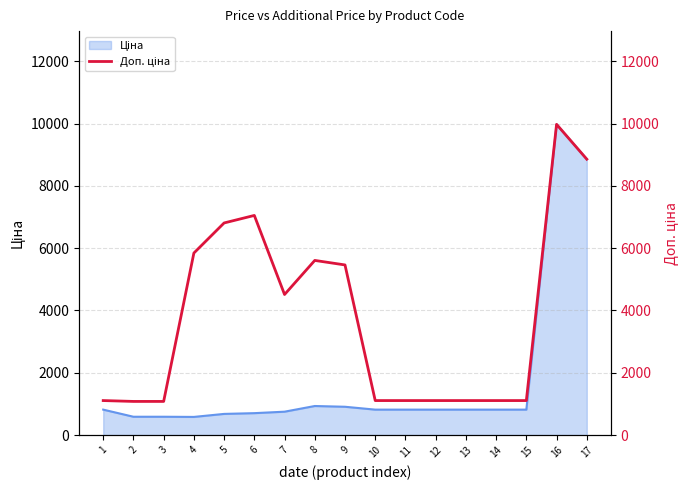

Where is the first local maximum?

6